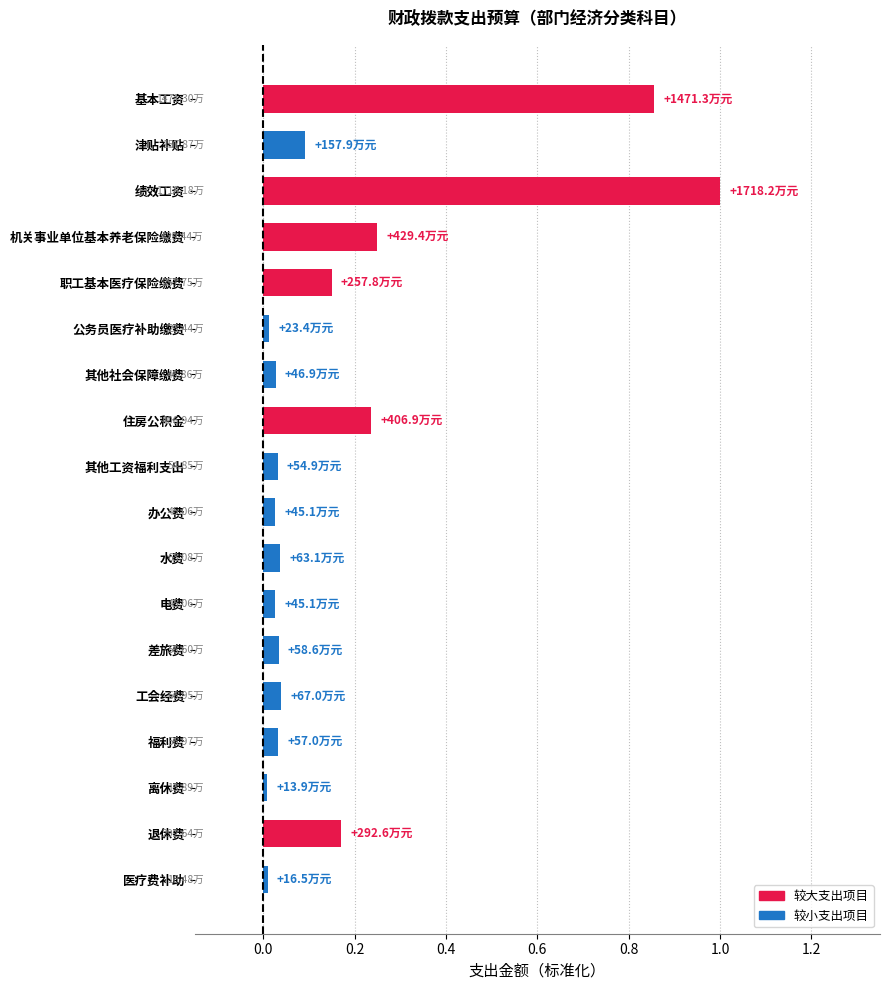

Does the chart contain any negative values?

No